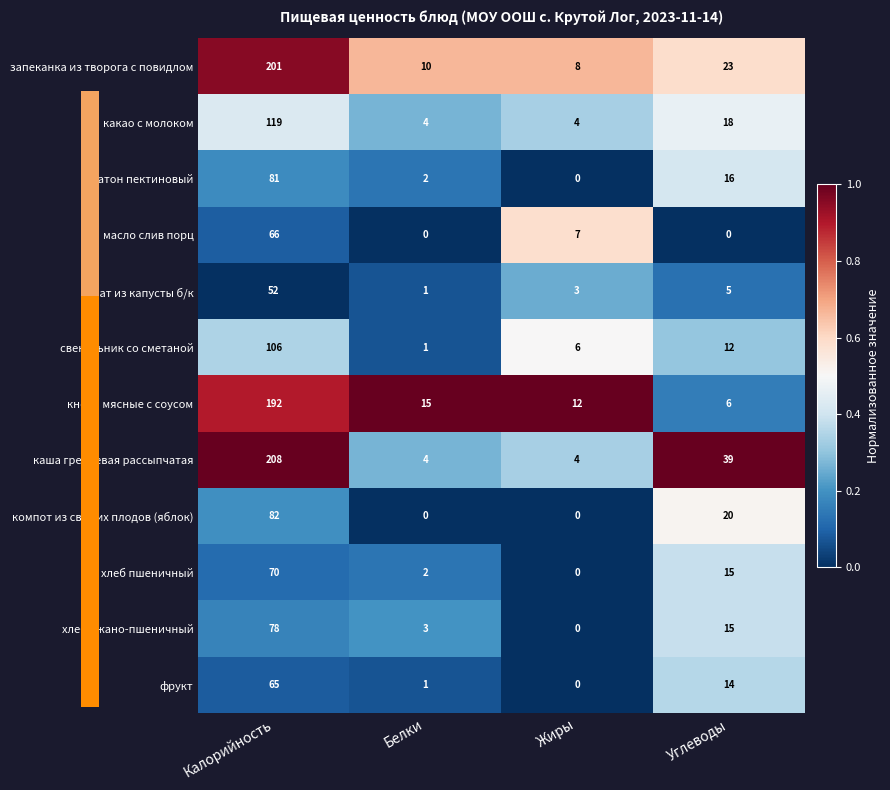

At which label is масло слив порц closest to 33?

Жиры